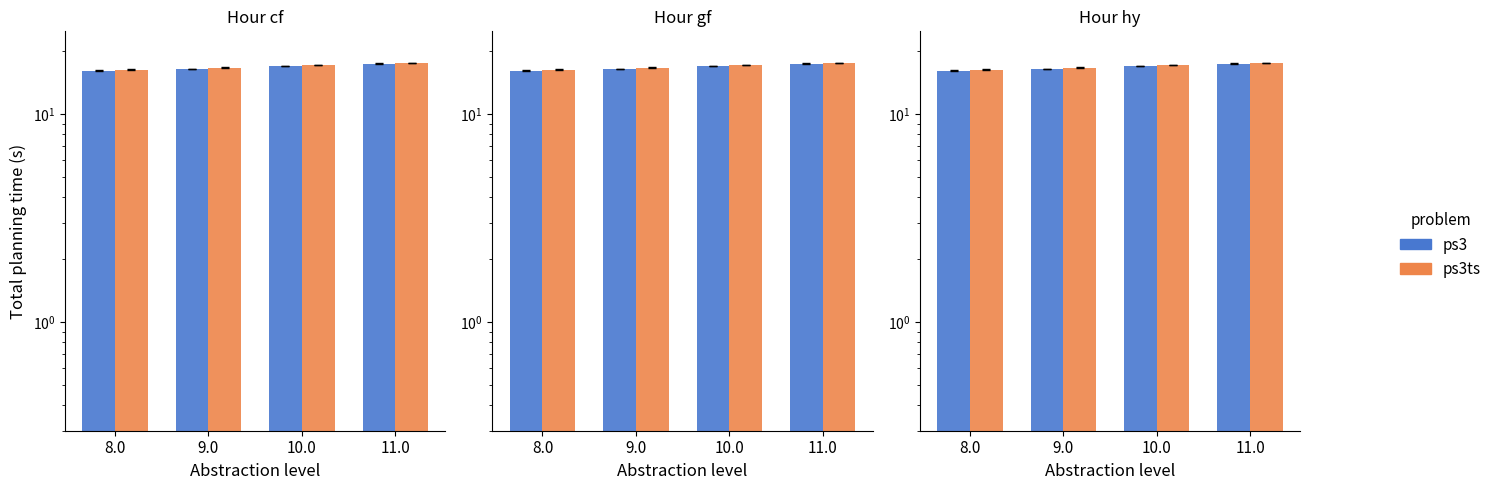

How many data points in ps3 are less than 17?

2